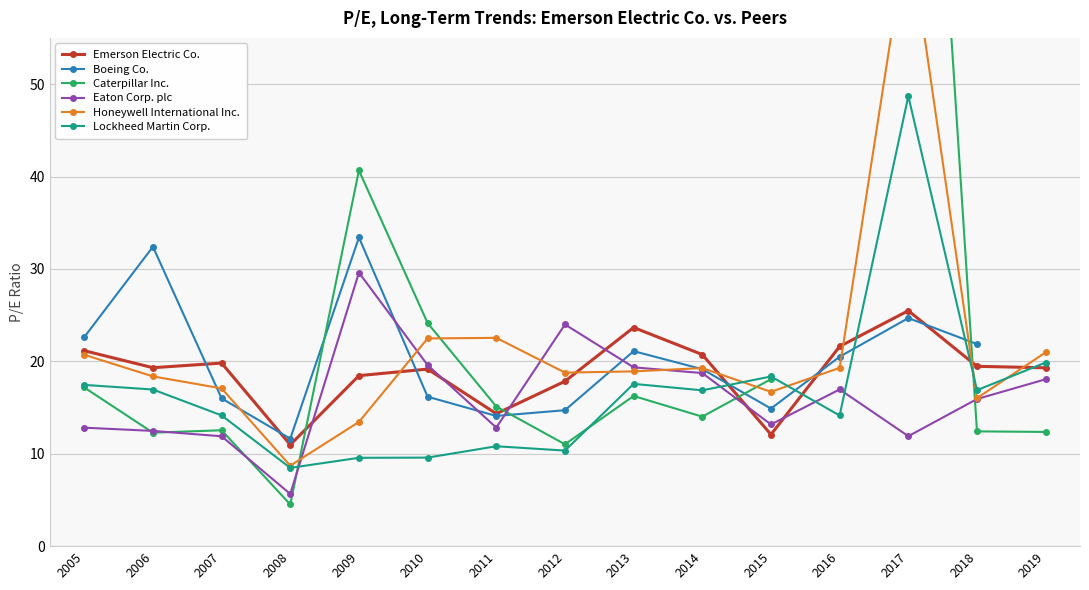

Where is Emerson Electric Co. nearest to the value 18?

2012